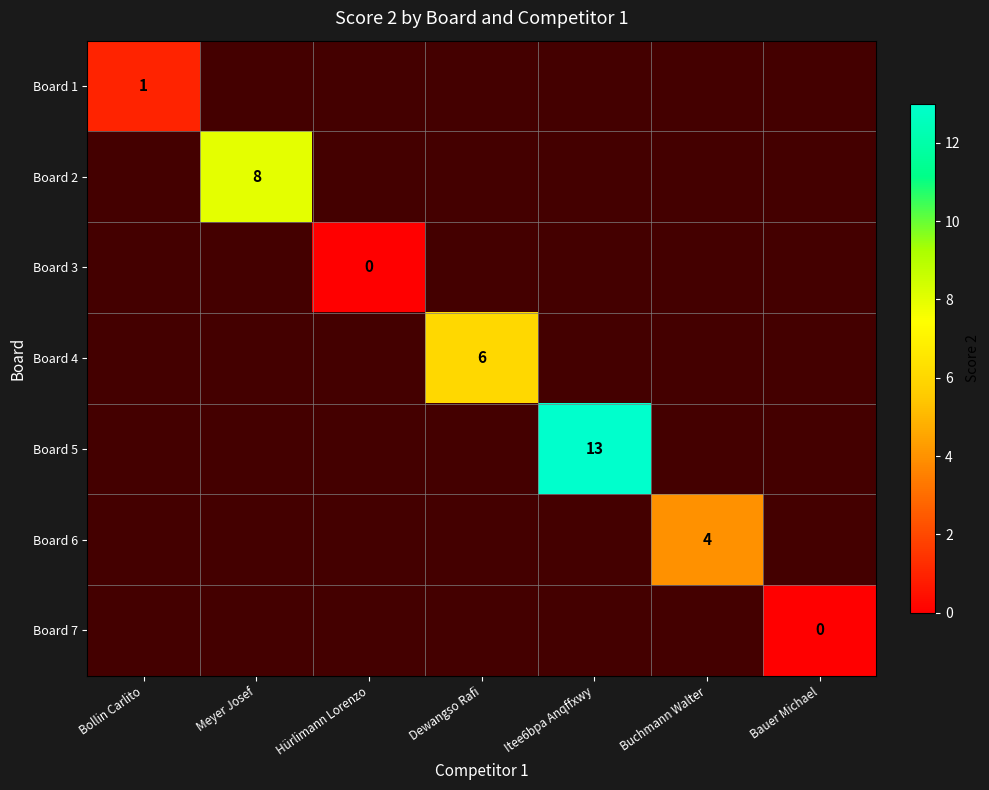

The Board 6 series shows 6 at Buchmann Walter. True or false?

False